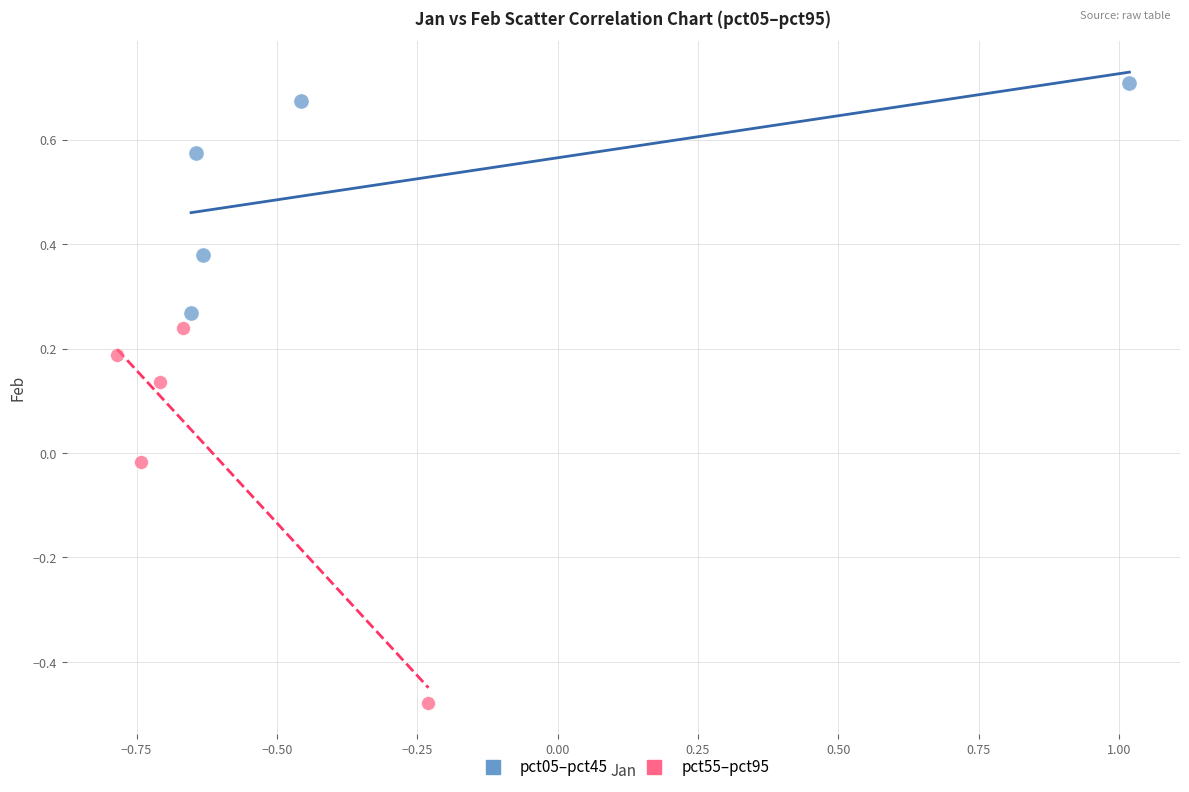

Which series contains the highest Y value?

pct05–pct45